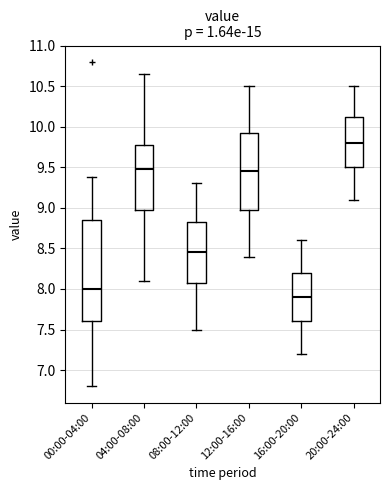

Comparing the boxes themselves (not the whiskers), which one is the tallest?

00:00-04:00